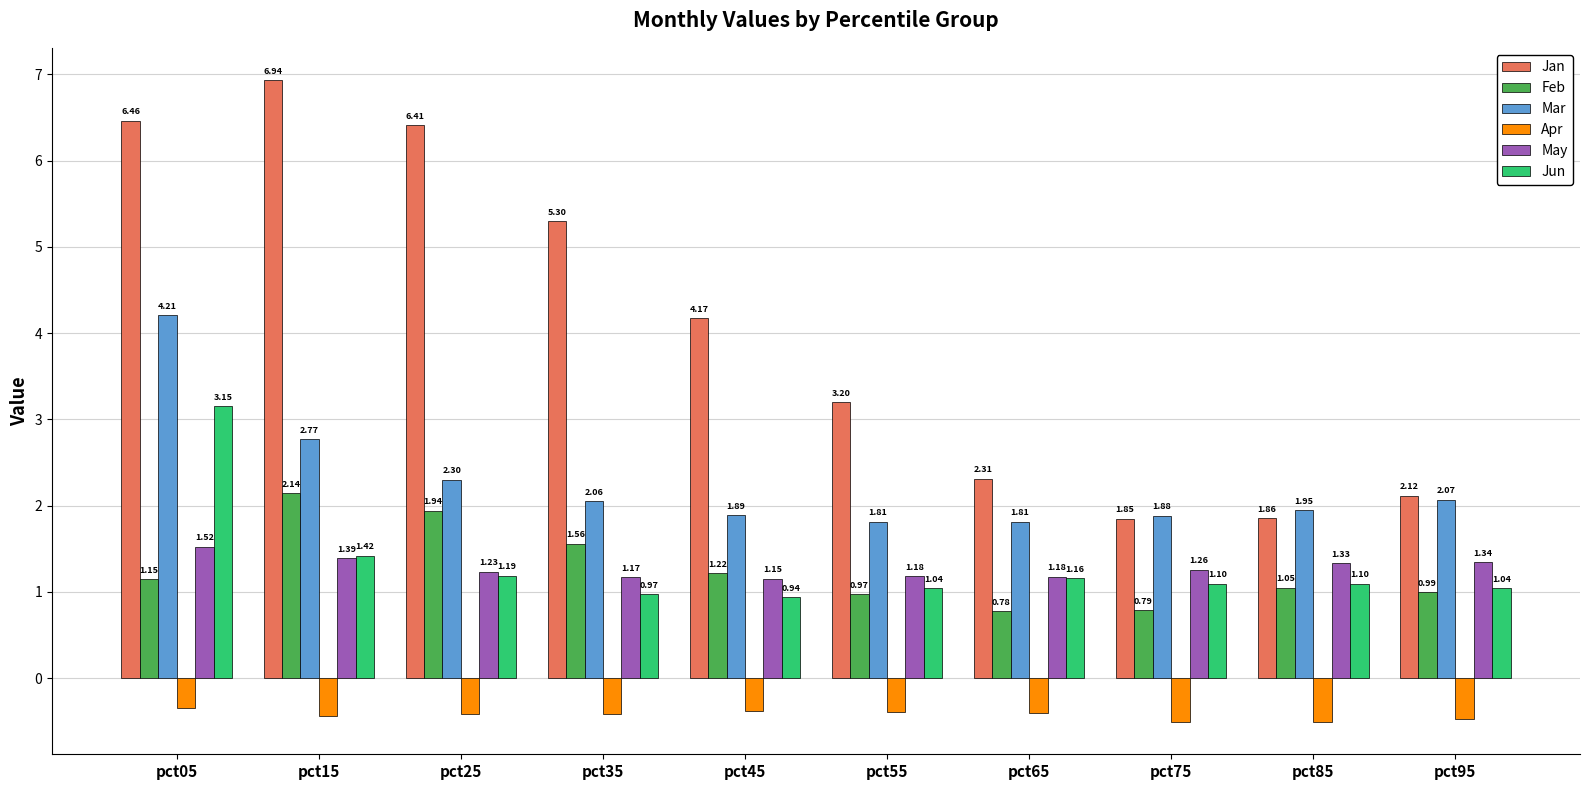

How many categories are shown in the chart?

10